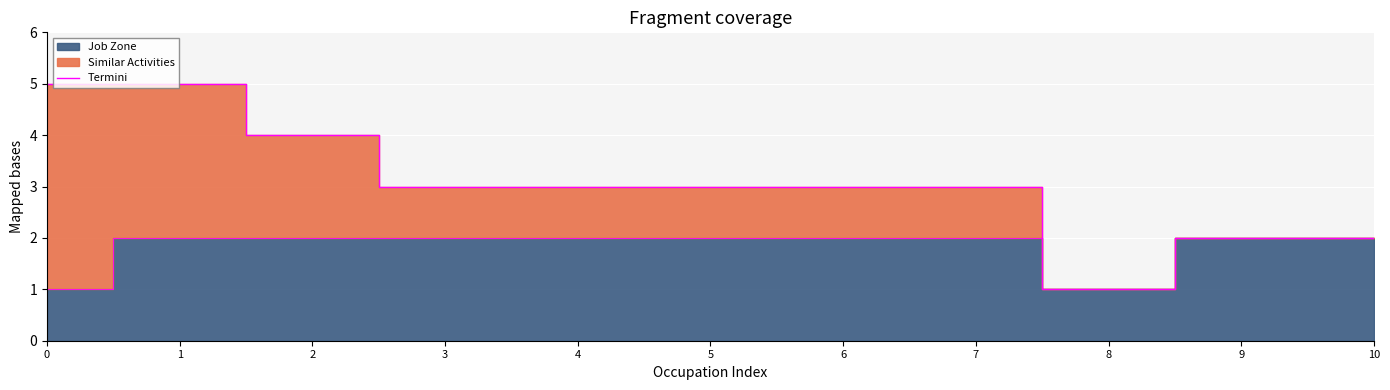

Does the chart display data point markers on the line(s)?

No